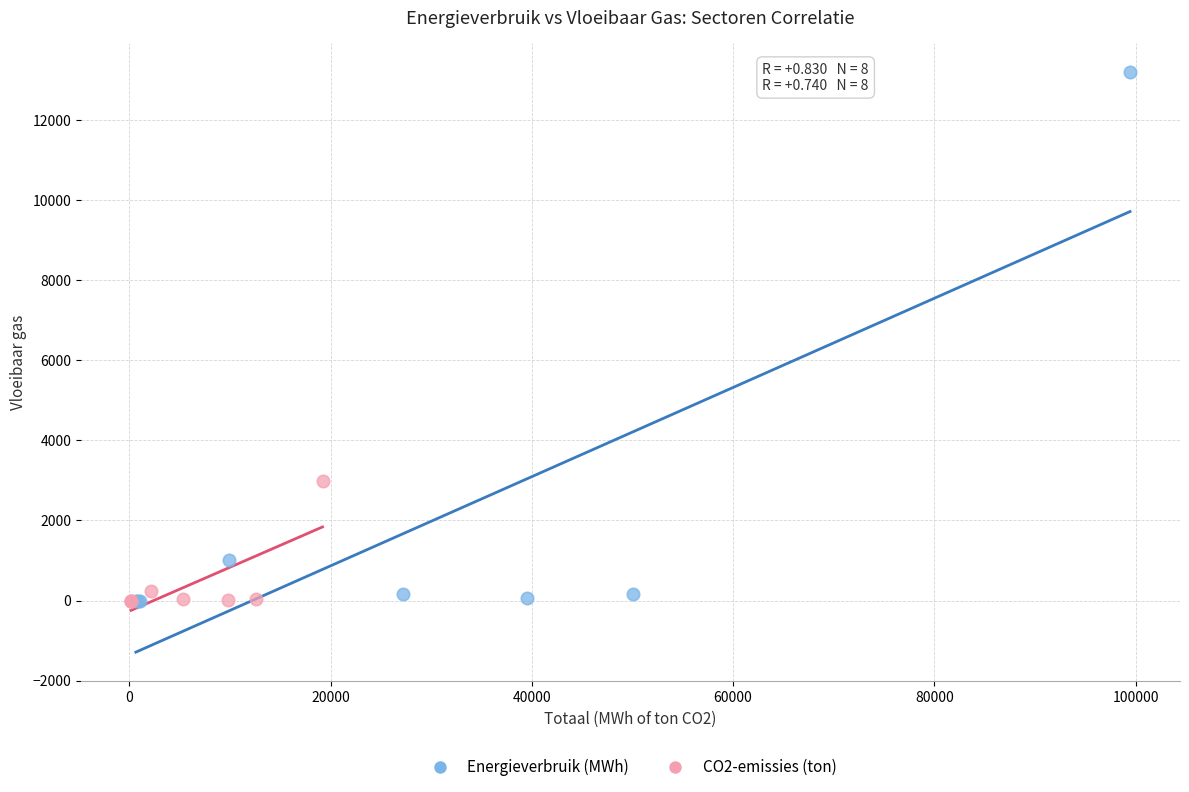

Which series reaches the maximum Y coordinate?

Energieverbruik (MWh)